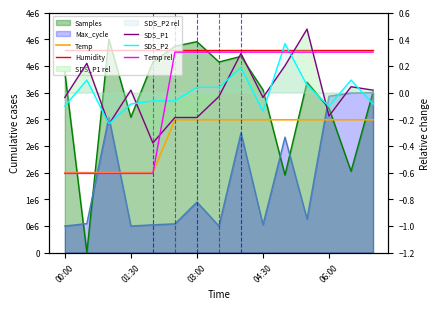

What is the total value across all series at 10?

6290099.9